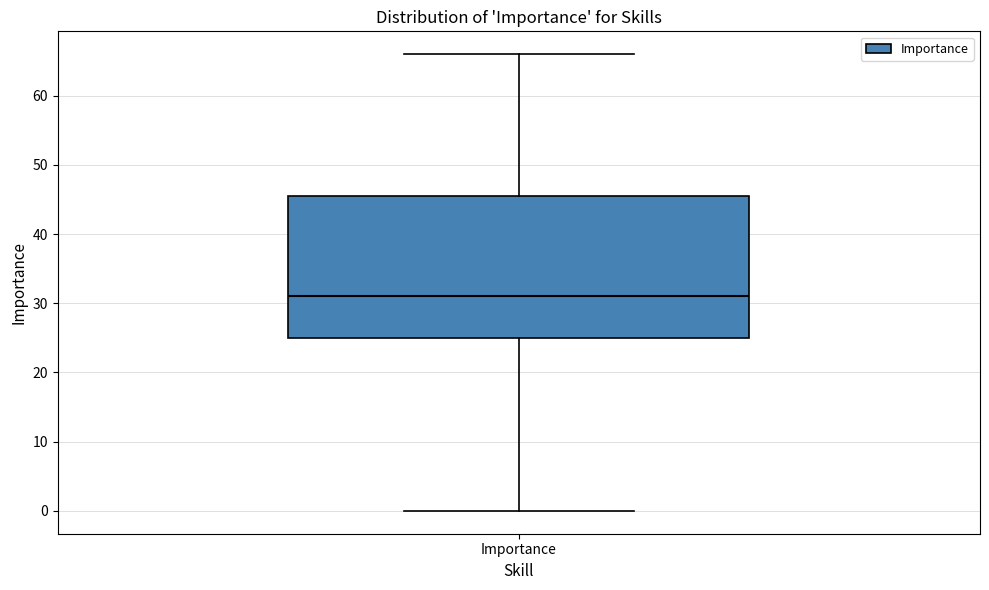

Where does the median line of the box for Importance sit on the y-axis? The values are not printed on the chart, so give them approximately, as read against the axis.

31